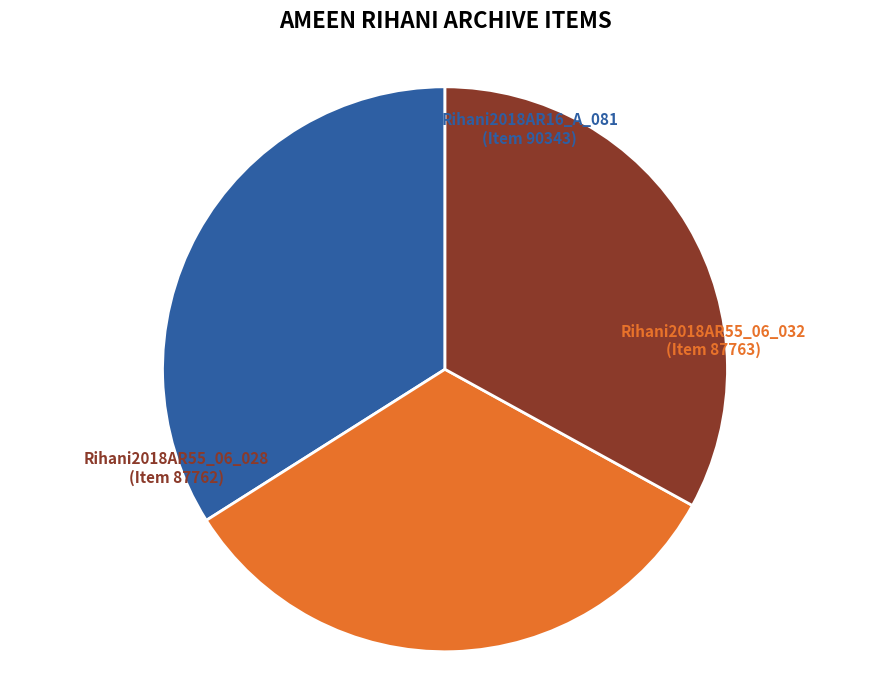

Is it true that Rihani2018AR55_06_032 is 25% of the pie?

False